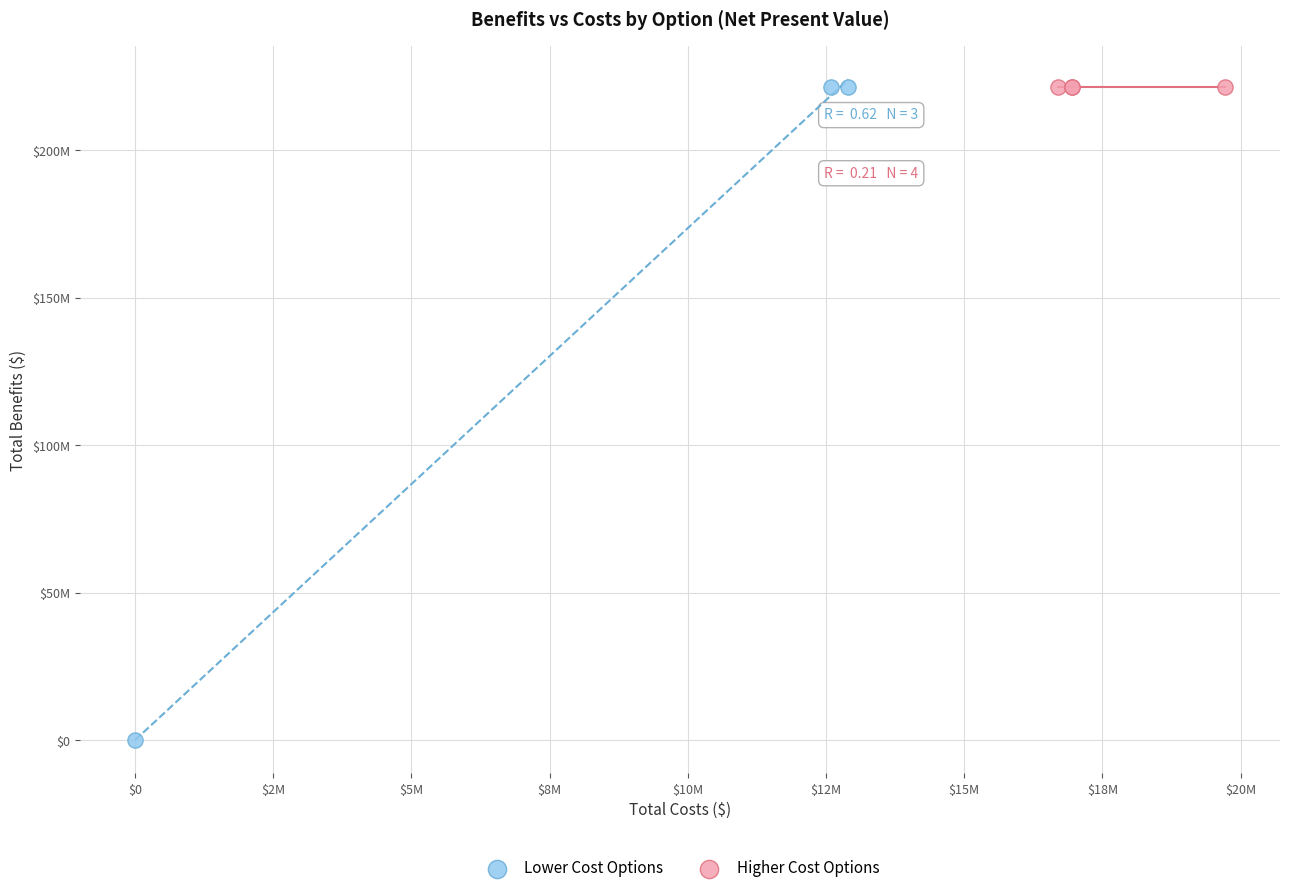

What are all the series names shown in the legend?

Lower Cost Options, Higher Cost Options